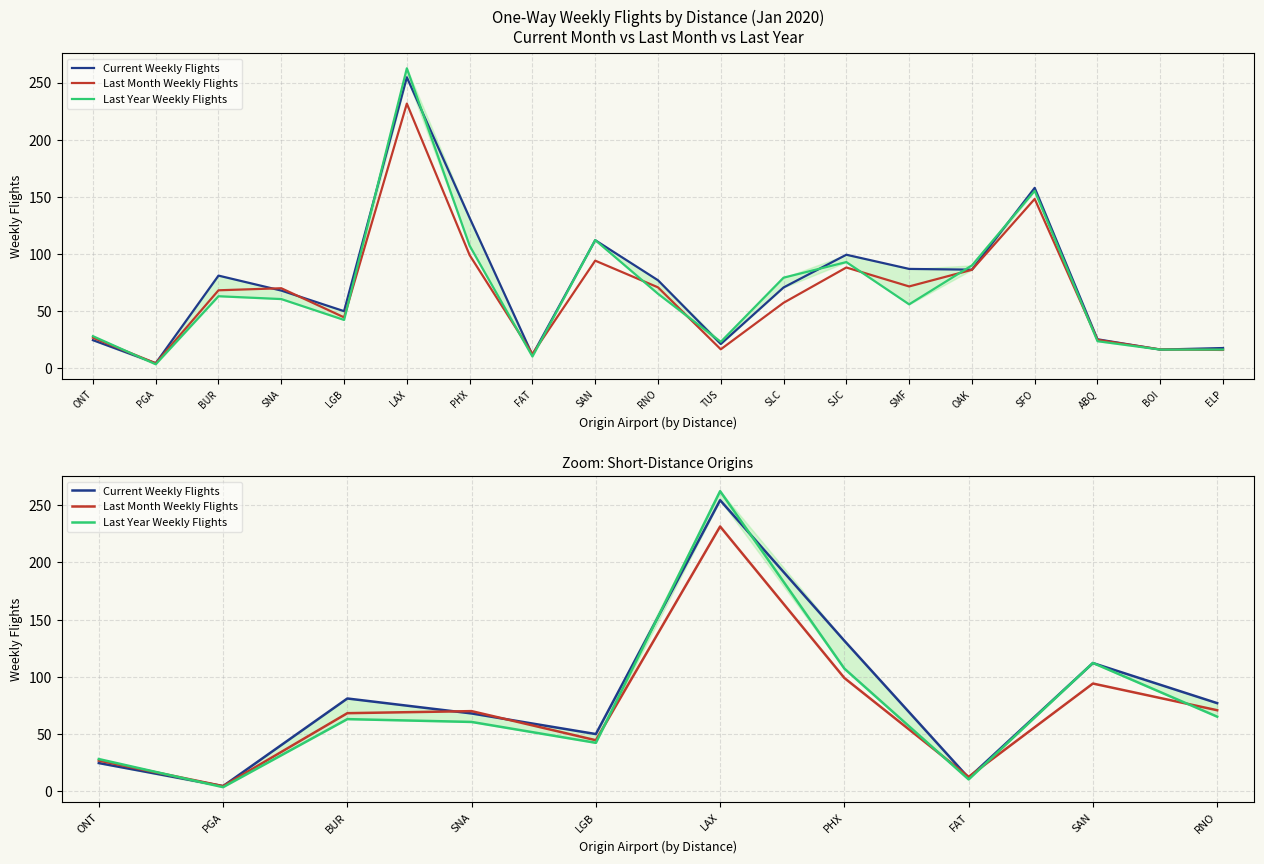

Which series has the largest total across all categories?

Current Weekly Flights